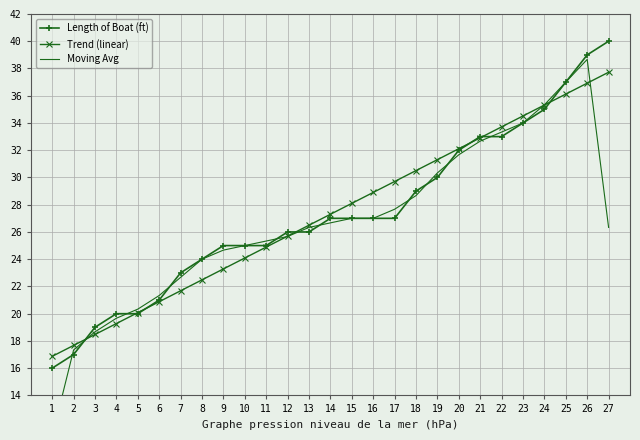

What is the highest value of the Moving Avg series?

38.7